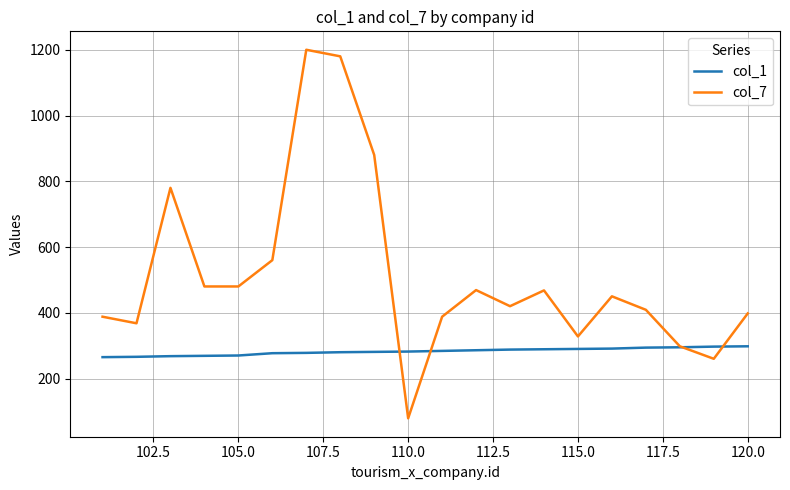

Which series has the largest total across all categories?

col_7